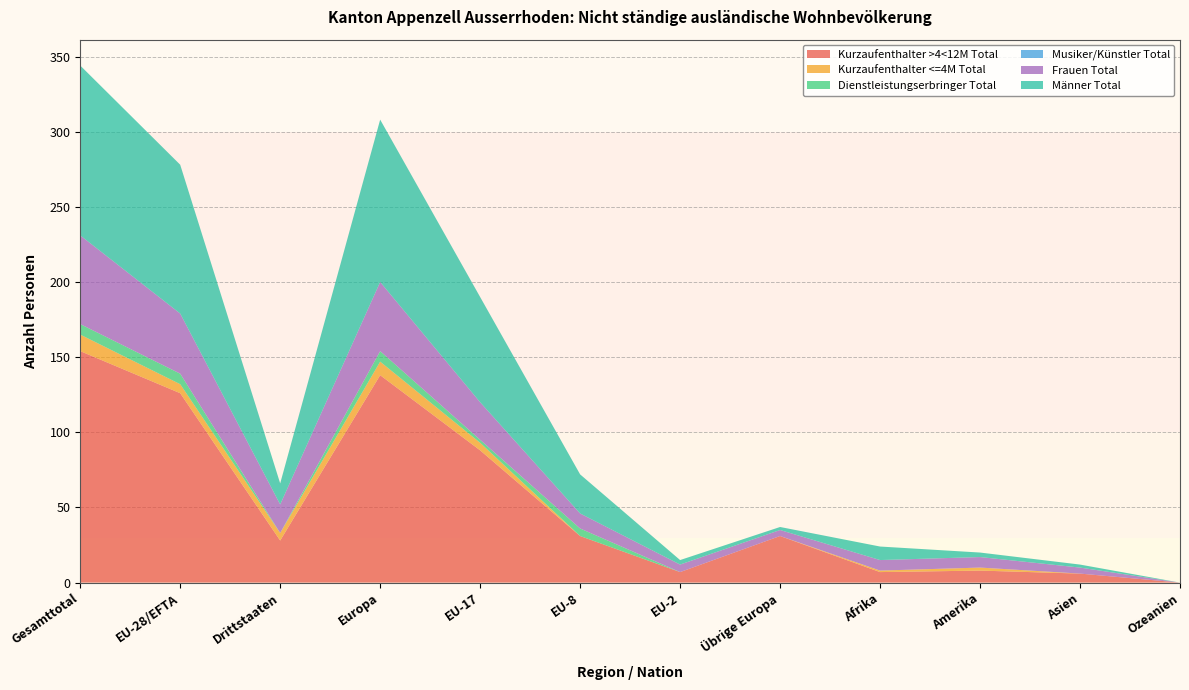

Reading left to right, transcribe all the data shown in this chart.

Kurzaufenthalter >4<12M Total: Gesamttotal=154	EU-28/EFTA=126	Drittstaaten=28	Europa=138	EU-17=88	EU-8=31	EU-2=7	Übrige Europa=31	Afrika=7	Amerika=8	Asien=6	Ozeanien=0
Kurzaufenthalter <=4M Total: Gesamttotal=11	EU-28/EFTA=6	Drittstaaten=5	Europa=9	EU-17=5	EU-8=0	EU-2=0	Übrige Europa=0	Afrika=1	Amerika=2	Asien=0	Ozeanien=0
Dienstleistungserbringer Total: Gesamttotal=7	EU-28/EFTA=7	Drittstaaten=0	Europa=7	EU-17=2	EU-8=5	EU-2=0	Übrige Europa=0	Afrika=0	Amerika=0	Asien=0	Ozeanien=0
Musiker/Künstler Total: Gesamttotal=0	EU-28/EFTA=0	Drittstaaten=0	Europa=0	EU-17=0	EU-8=0	EU-2=0	Übrige Europa=0	Afrika=0	Amerika=0	Asien=0	Ozeanien=0
Frauen Total: Gesamttotal=59	EU-28/EFTA=40	Drittstaaten=19	Europa=46	EU-17=25	EU-8=10	EU-2=5	Übrige Europa=4	Afrika=7	Amerika=7	Asien=4	Ozeanien=0
Männer Total: Gesamttotal=113	EU-28/EFTA=99	Drittstaaten=14	Europa=108	EU-17=70	EU-8=26	EU-2=3	Übrige Europa=2	Afrika=9	Amerika=3	Asien=2	Ozeanien=0